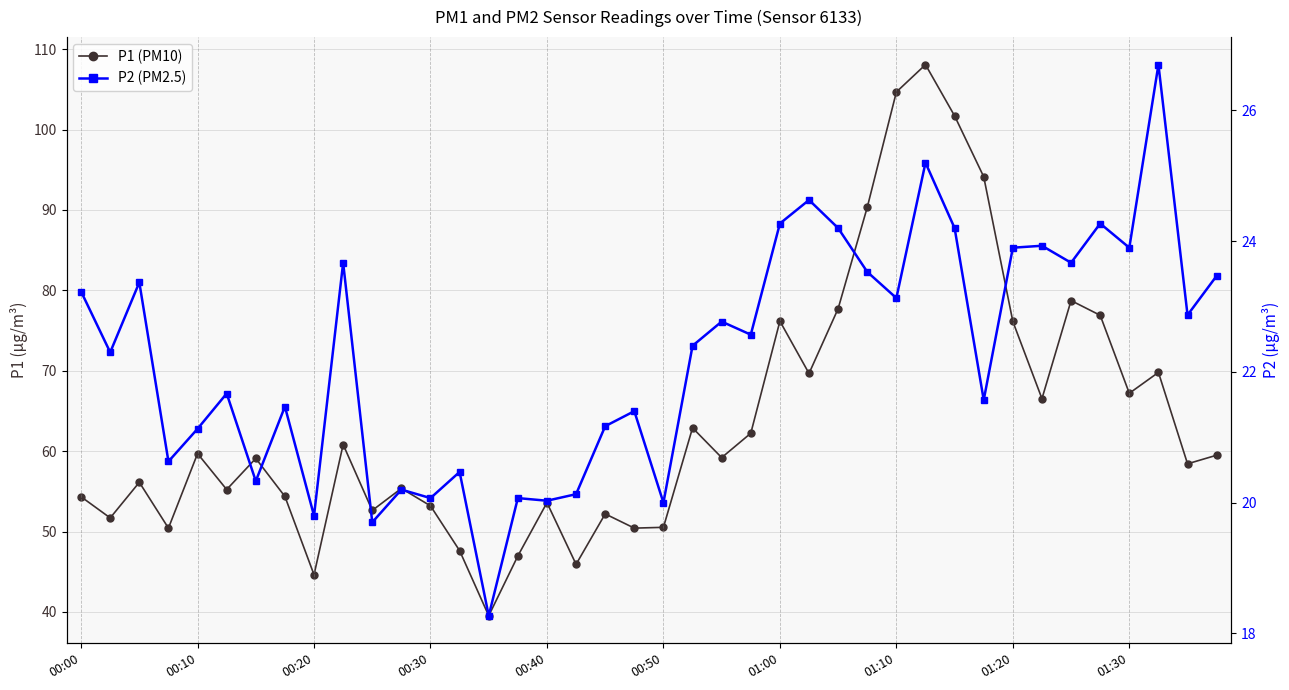

True or false: P2 (PM2.5) and P1 (PM10) intersect in this chart.

False